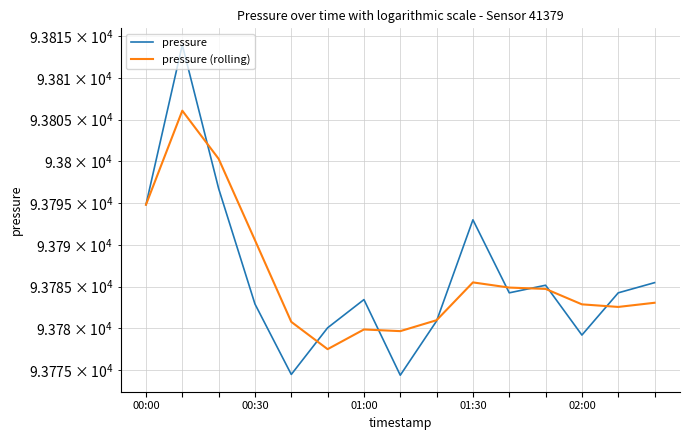

What is the difference between the pressure (rolling) values at 9 and 01:30?

5.1